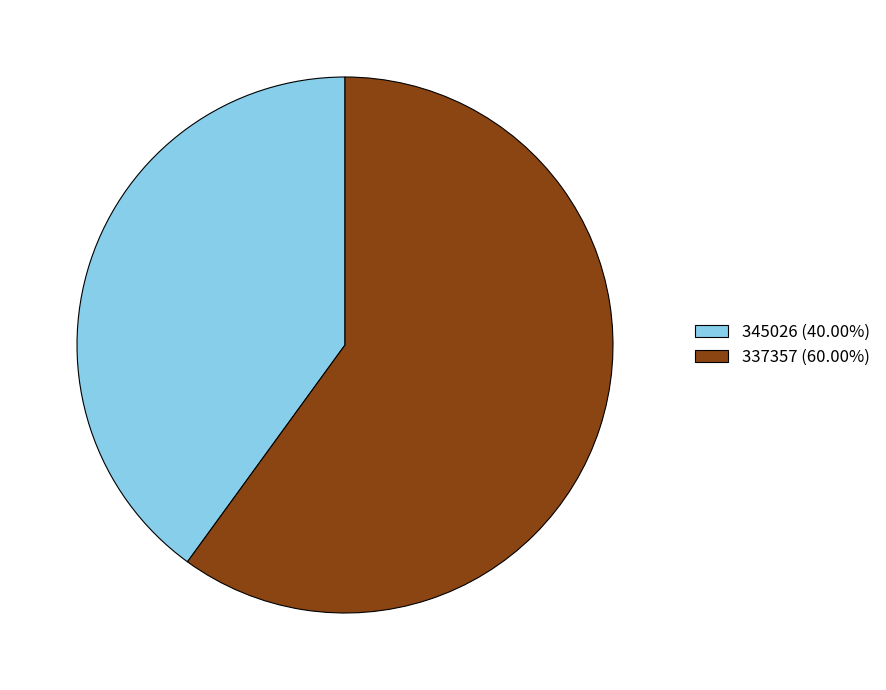

Approximately how many times larger is the value at 345026 (40.00%) compared to 337357 (60.00%)?

0.7